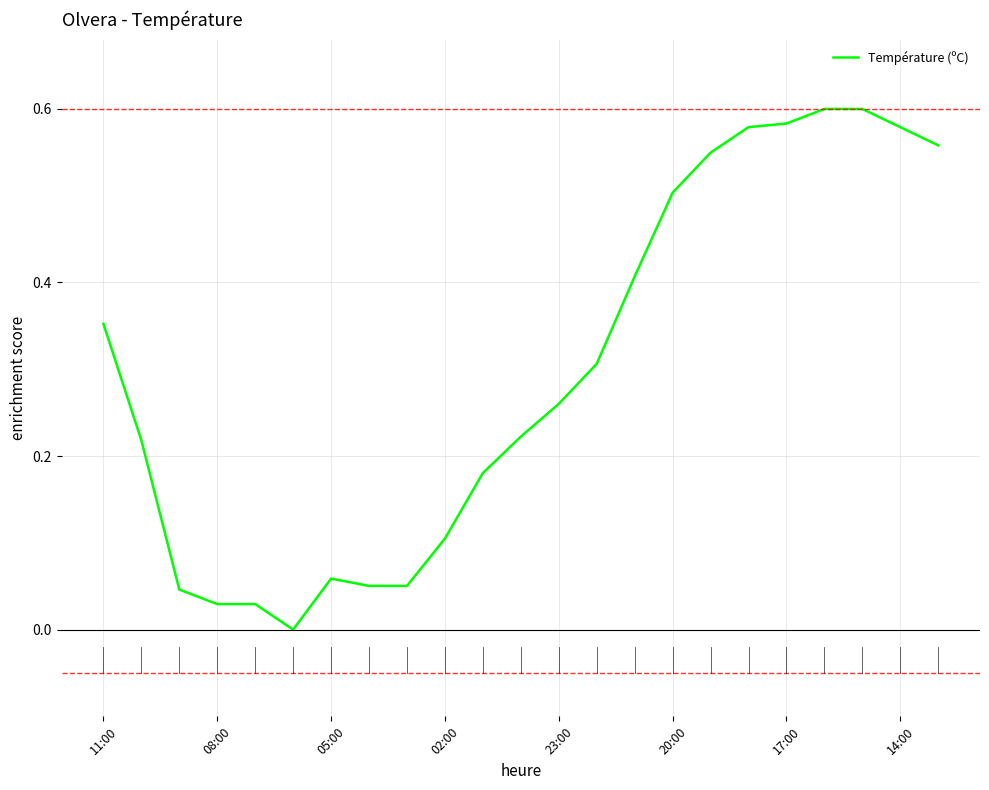

Which category has the highest value across all series?

19